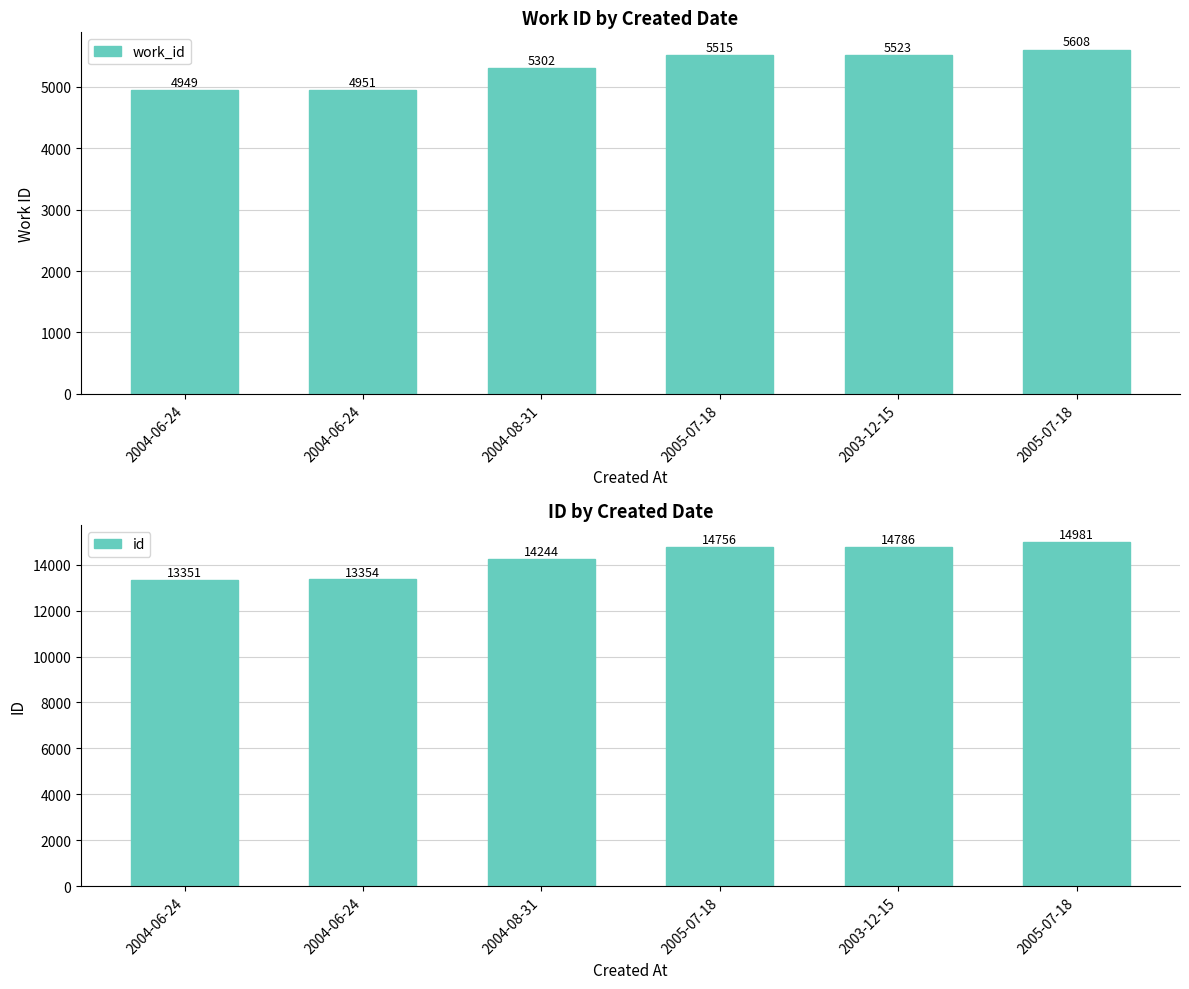

How many groups of bars are there?

6